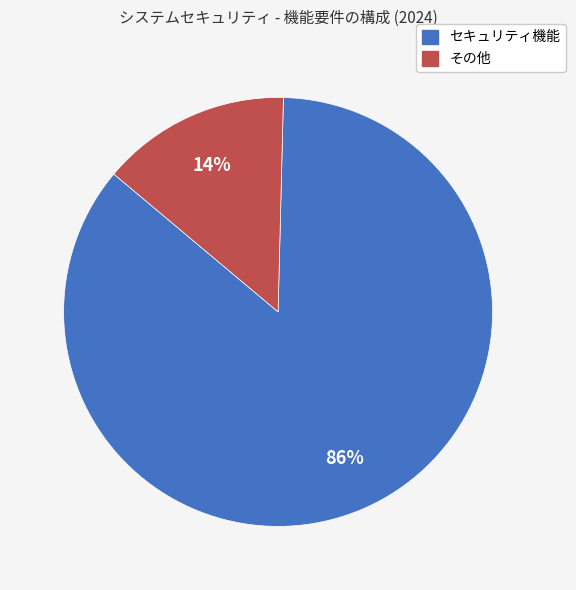

What is the largest slice in the pie chart?

セキュリティ機能